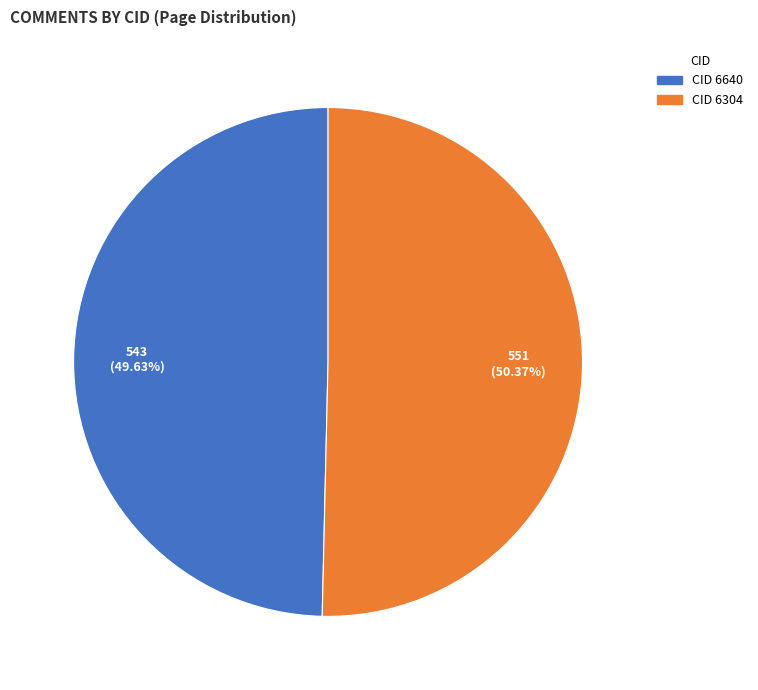

Is there a majority slice in this chart?

Yes